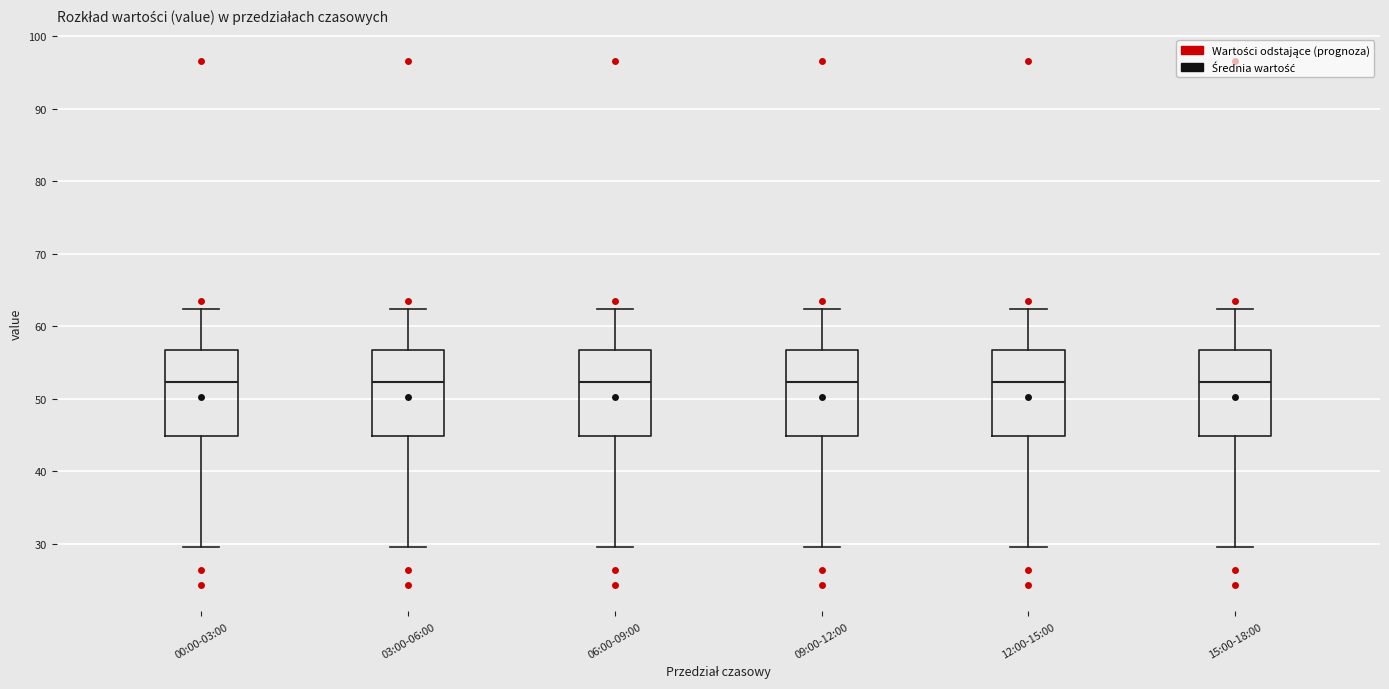

Reading left to right, read every box against the y-axis: the position of its median line, the range the box covers, and the ends of its whiskers. The values are not printed on the chart, so give them approximately, as read against the axis.

00:00-03:00: median 52, box 45 to 57, whiskers 30 to 62
03:00-06:00: median 52, box 45 to 57, whiskers 30 to 62
06:00-09:00: median 52, box 45 to 57, whiskers 30 to 62
09:00-12:00: median 52, box 45 to 57, whiskers 30 to 62
12:00-15:00: median 52, box 45 to 57, whiskers 30 to 62
15:00-18:00: median 52, box 45 to 57, whiskers 30 to 62